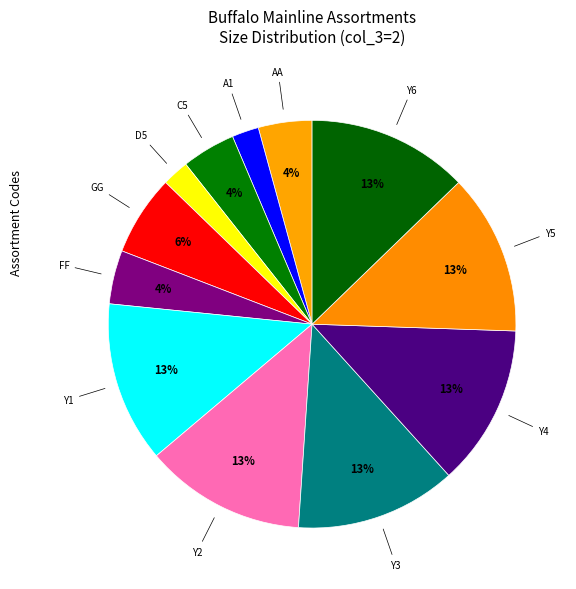

To the nearest percent, what percentage of the pie is Y3?

13%